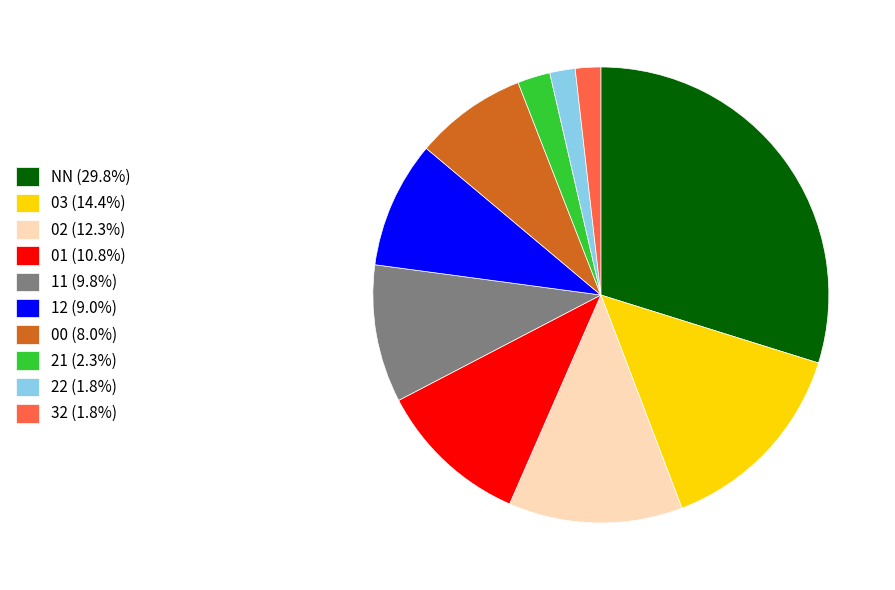

The 12 slice represents 15% of the pie. True or false?

False